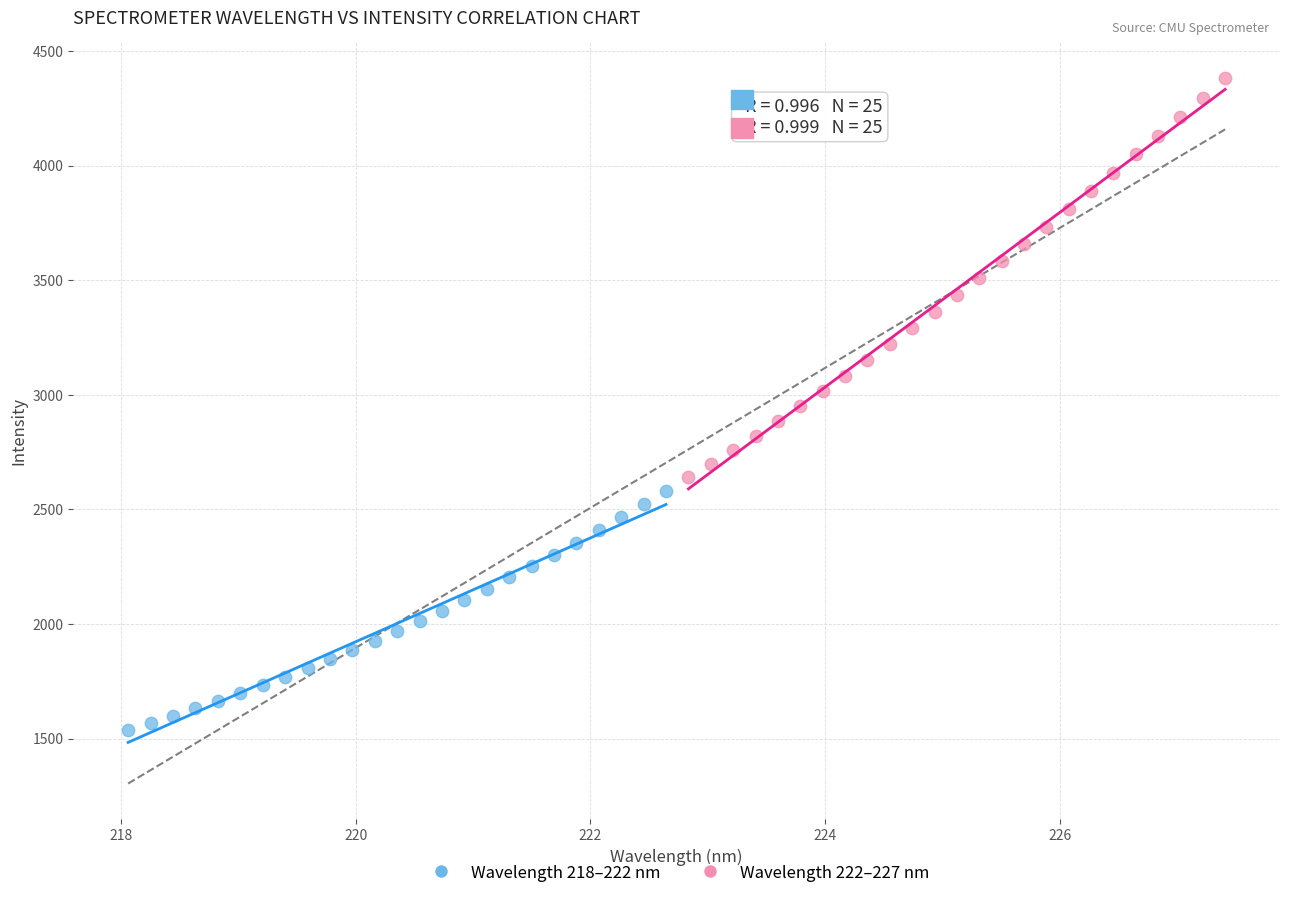

Which series reaches the minimum Y coordinate?

Wavelength 218–222 nm